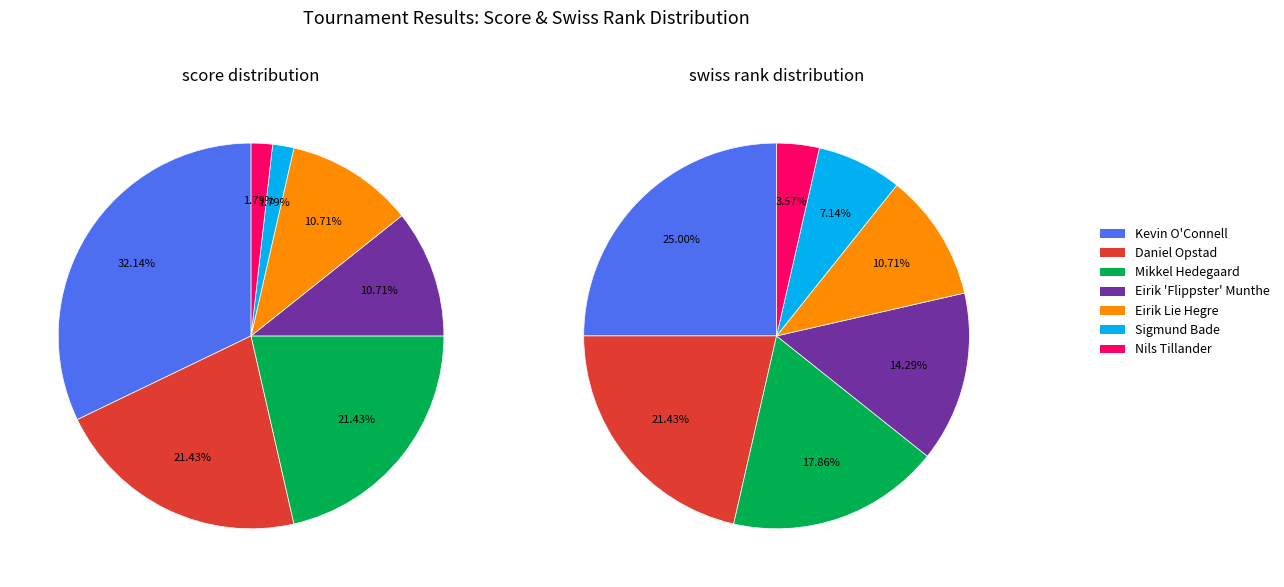

Between Eirik Lie Hegre and Mikkel Hedegaard, which is larger?

Mikkel Hedegaard